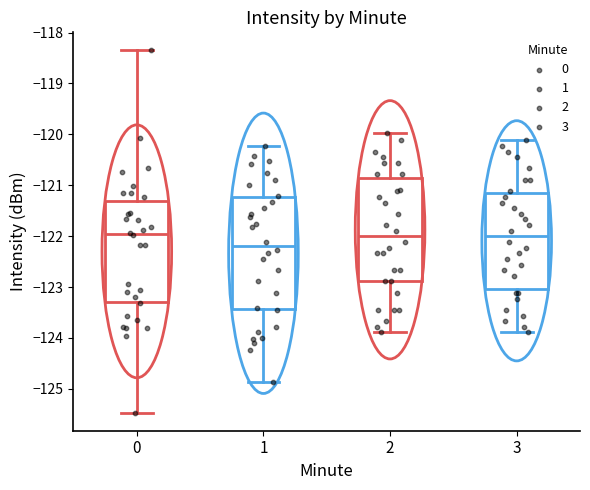

Reading left to right, read every box against the y-axis: the position of its median line, the range the box covers, and the ends of its whiskers. The values are not printed on the chart, so give them approximately, as read against the axis.

0: median -122.0, box -123.3 to -121.3, whiskers -125.5 to -118.4
1: median -122.2, box -123.4 to -121.2, whiskers -124.9 to -120.2
2: median -122.0, box -122.9 to -120.9, whiskers -123.9 to -120.0
3: median -122.0, box -123.0 to -121.1, whiskers -123.9 to -120.1